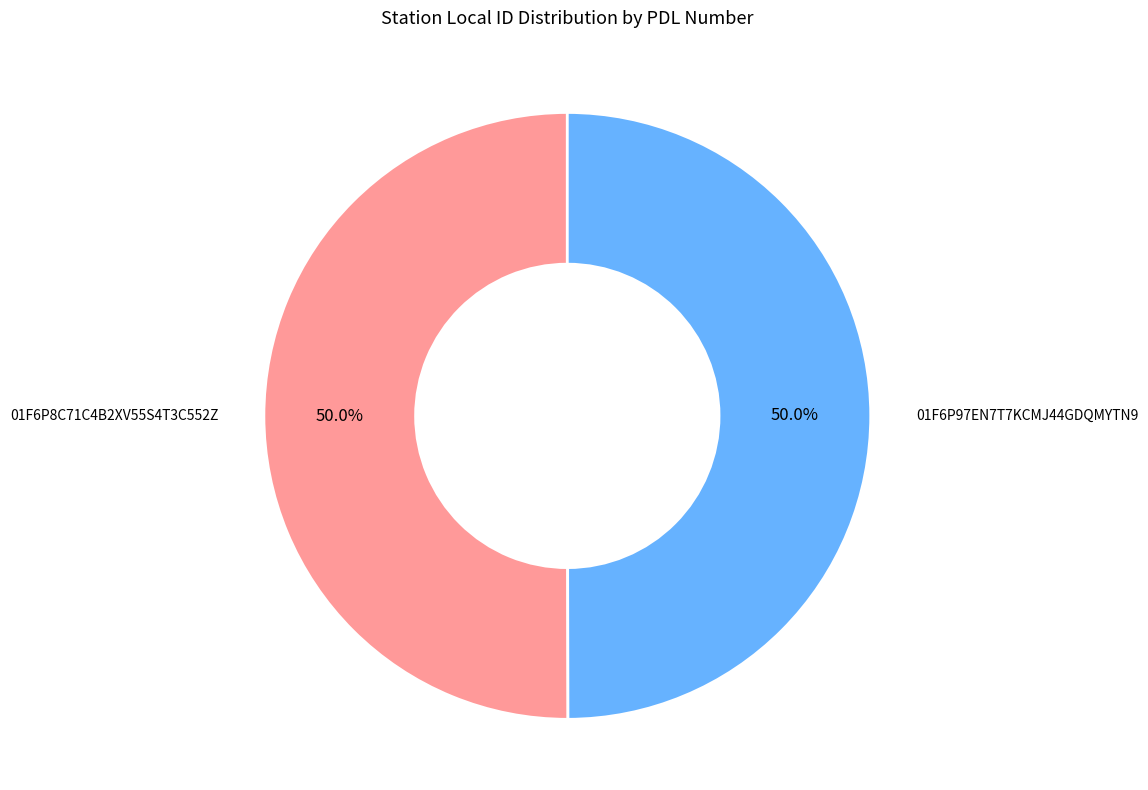

Count the number of slices in the pie.

2